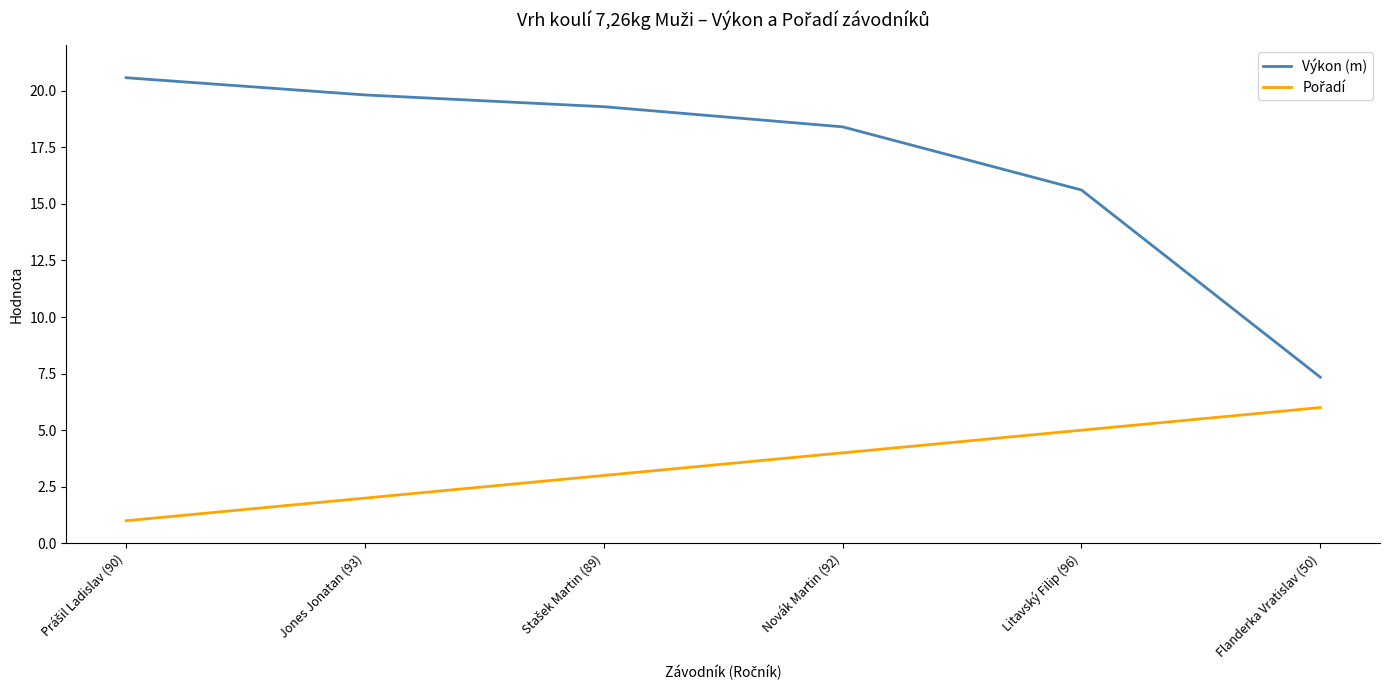

What is the sum of all Výkon (m) values?

101.0